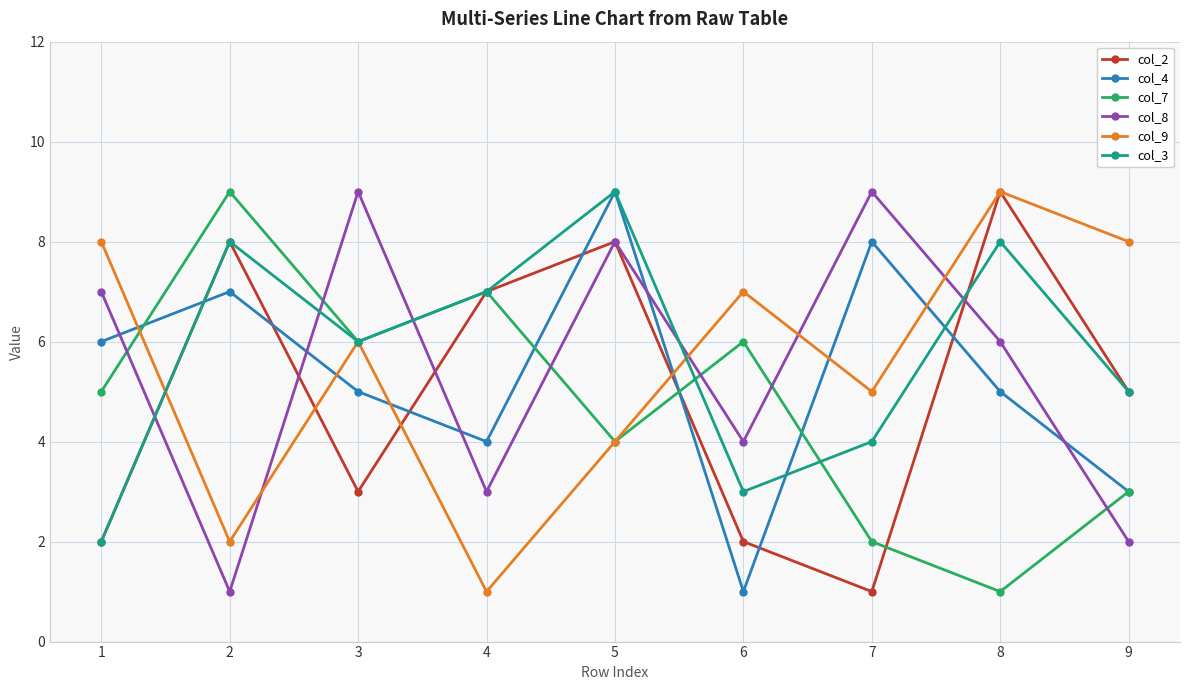

Count the col_3 values in the range 4 to 8.

6